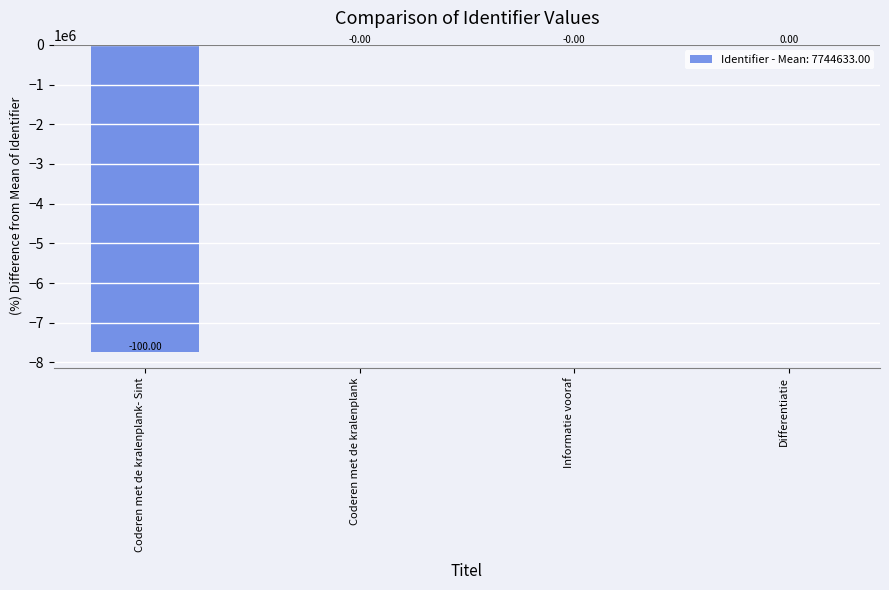

What is the difference between the maximum and minimum values?

7744645